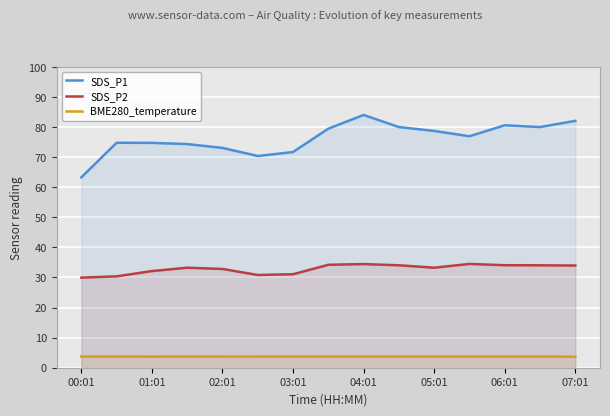

How many interior local peaks does the SDS_P1 series have?

3